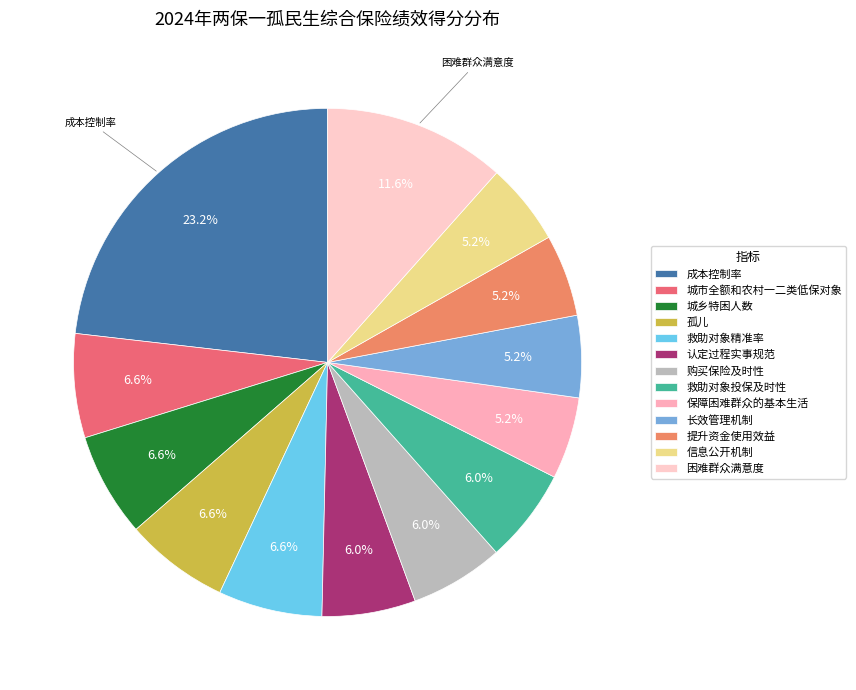

What percentage is the 城市全额和农村一二类低保对象 slice, to the nearest percent?

7%